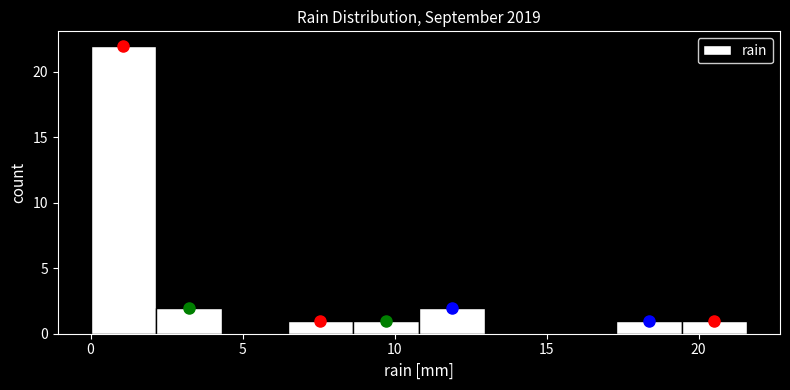

What is the height of the bar covering 17.5 to 19.5 on the x-axis? Neither the bar edges nor the heights are printed on the chart, so give them approximately, as read against the axes.

1